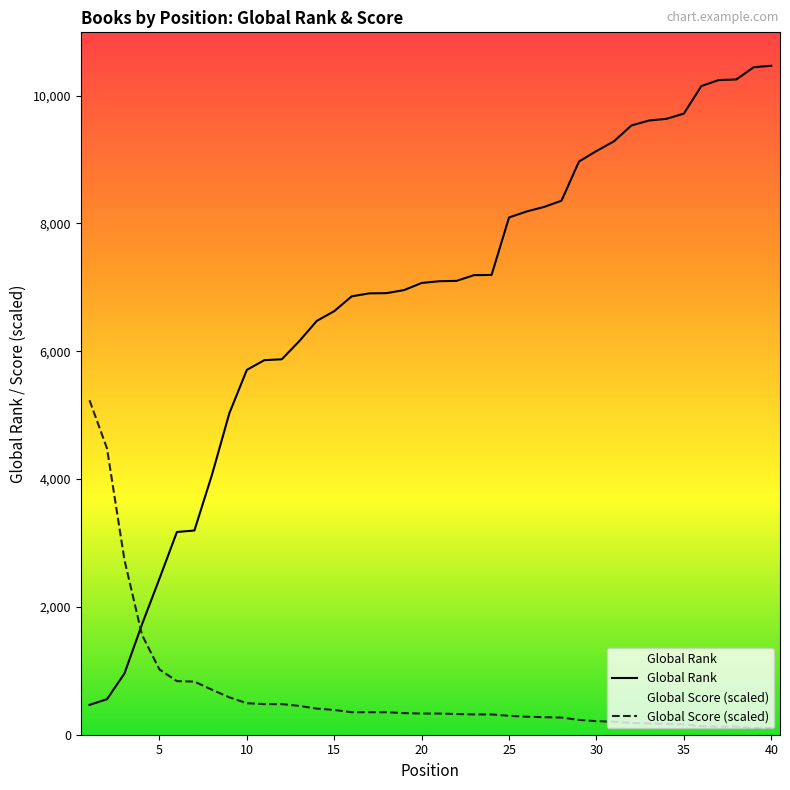

Is it true that Global Rank equals 758.3 at 1?

False